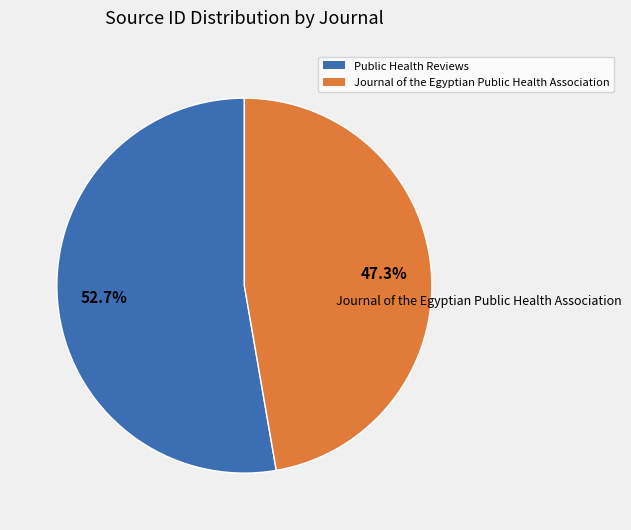

Which slice is the largest?

Public Health Reviews